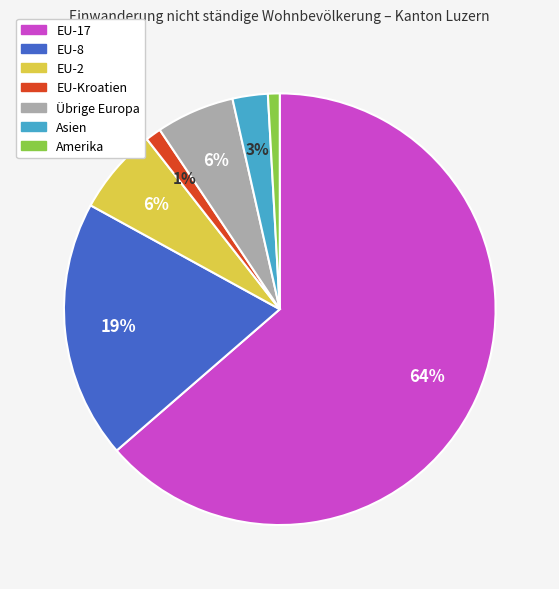

Is there any slice that represents more than half of the pie?

Yes